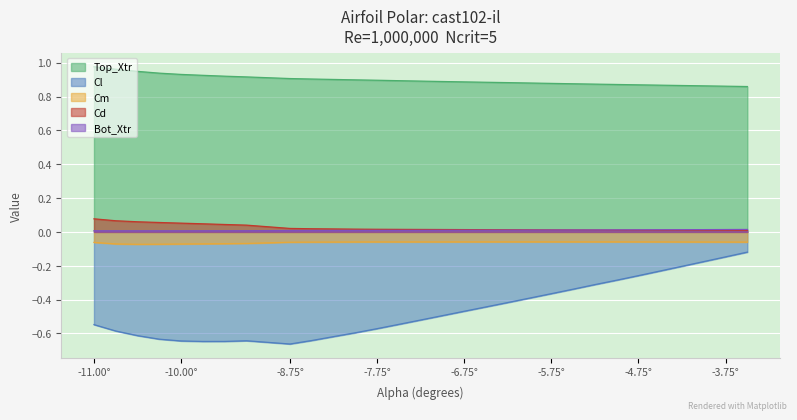

At how many categories does at least one series exceed 0?

30